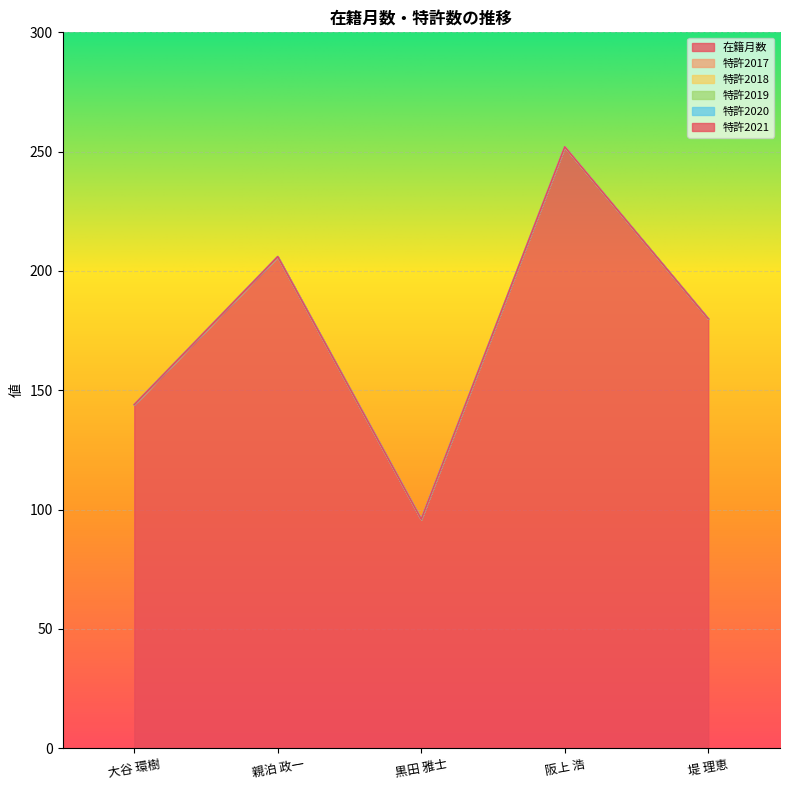

How many interior local valleys does the 在籍月数 series have?

1